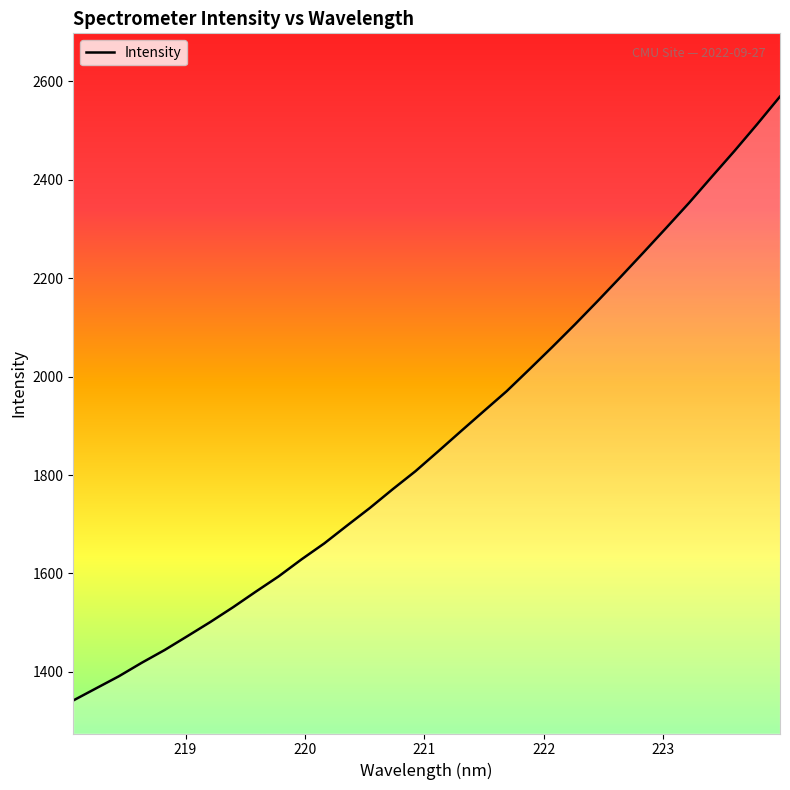

What is the smallest value displayed?

1342.0